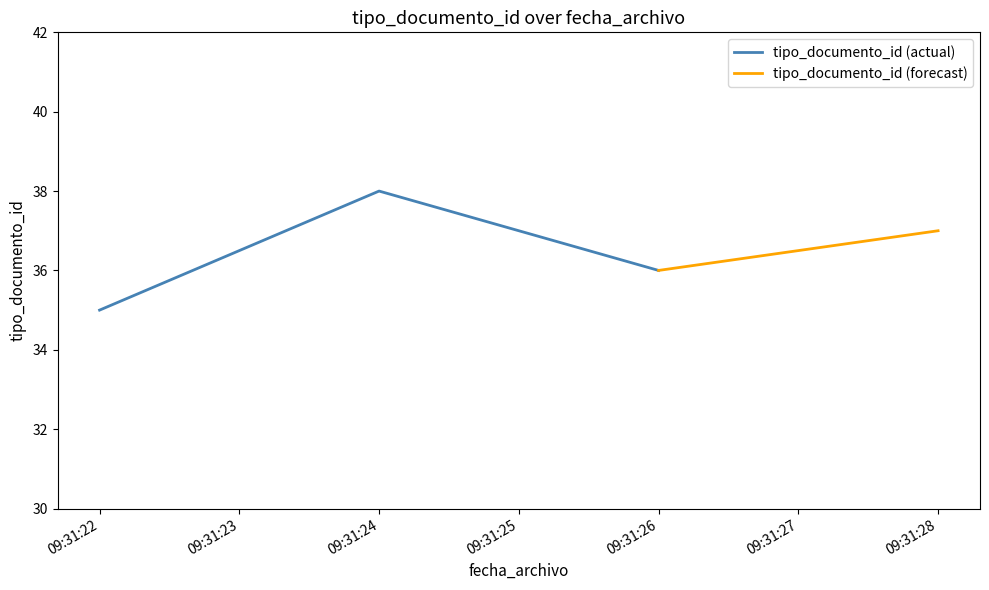

How many data points are less than 37?

2